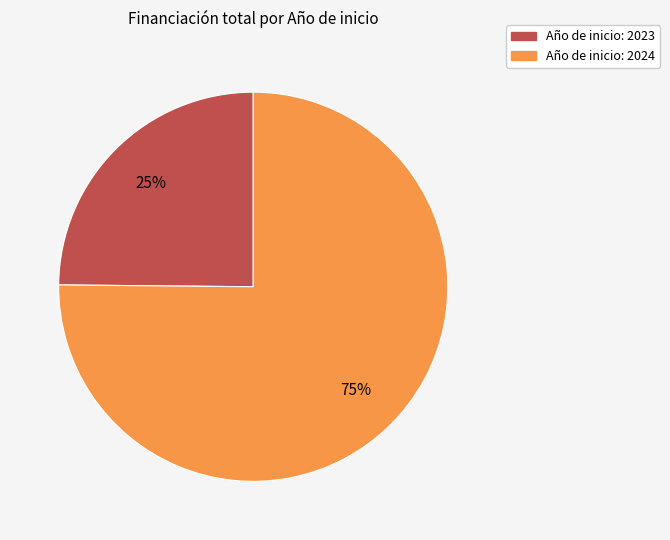

Is there any slice that represents more than half of the pie?

Yes